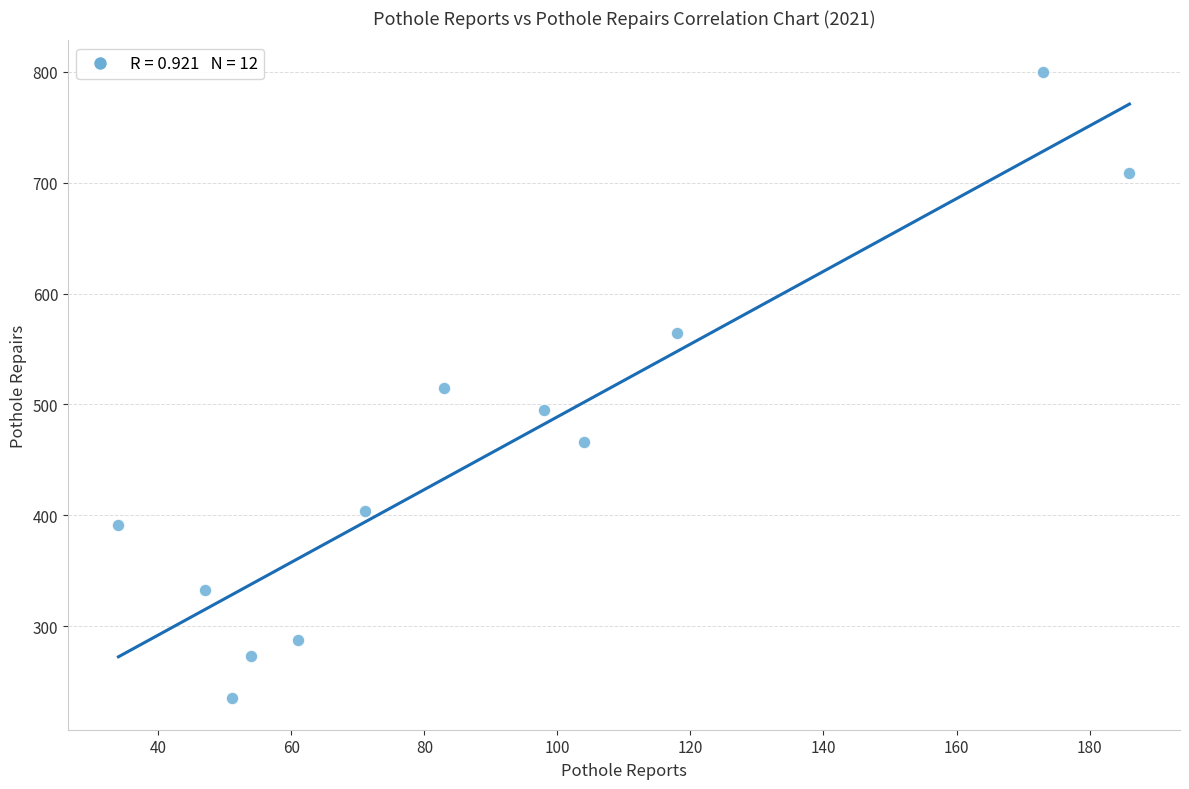

What is the range of X values (max minus min)?

152